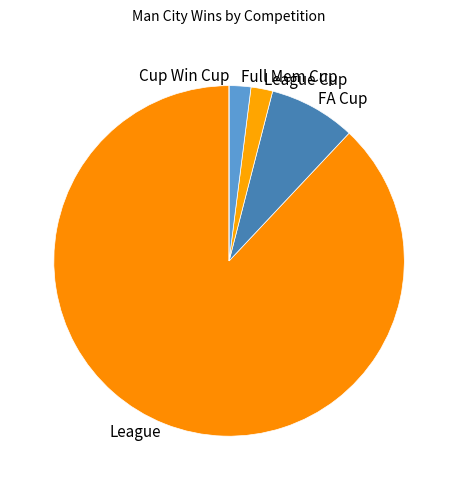

Which category accounts for the majority?

League